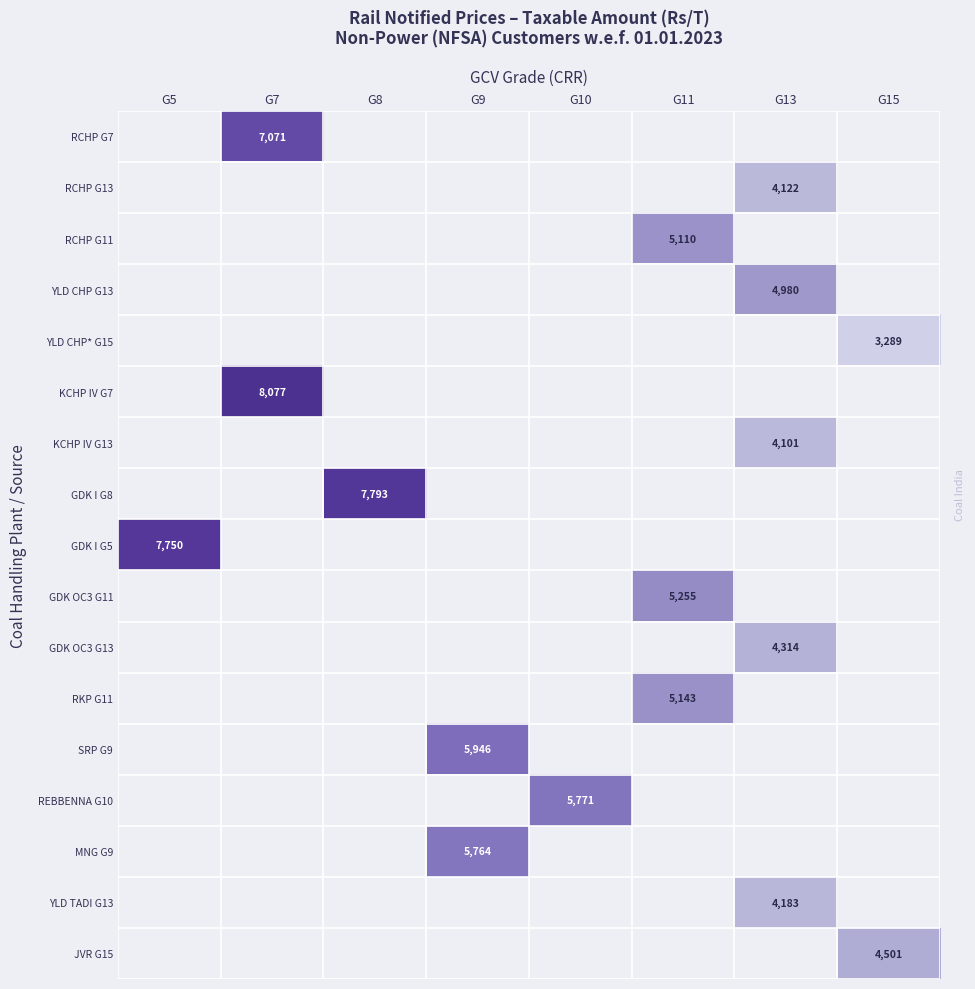

Which has a higher value, G13 or G5?

G5